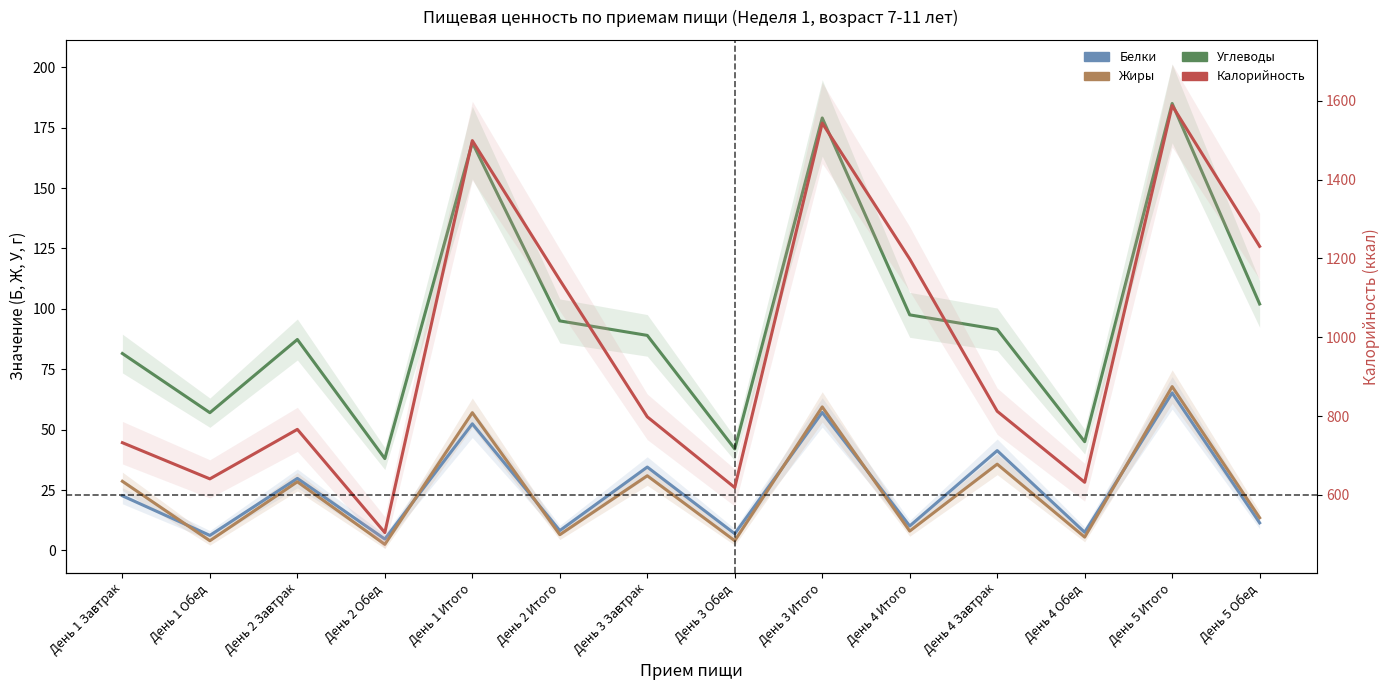

True or false: Калорийность has more than 0 interior local peaks.

True